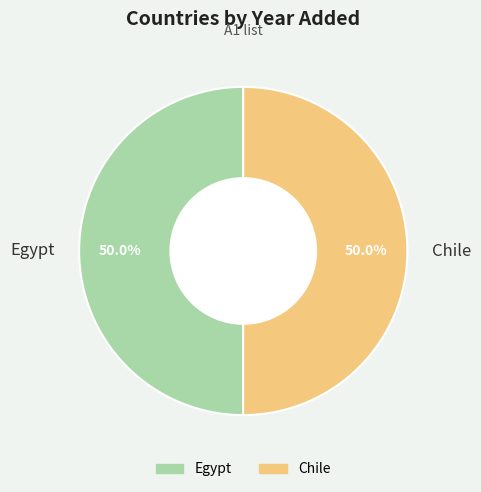

Count the number of slices in the pie.

2